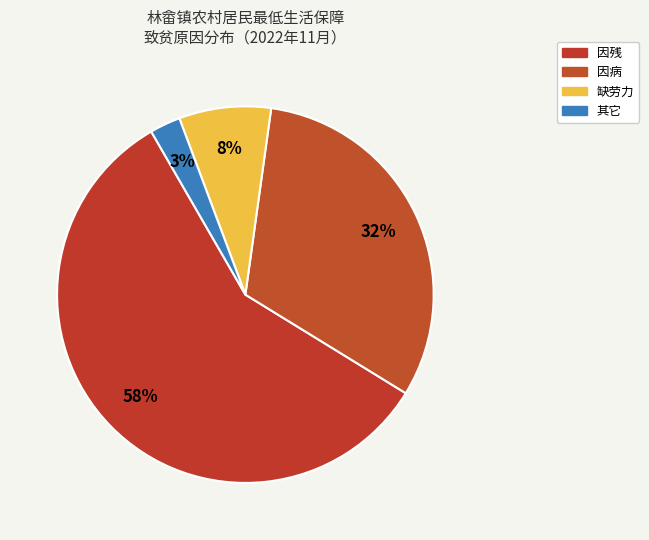

How many slices are in this pie chart?

4